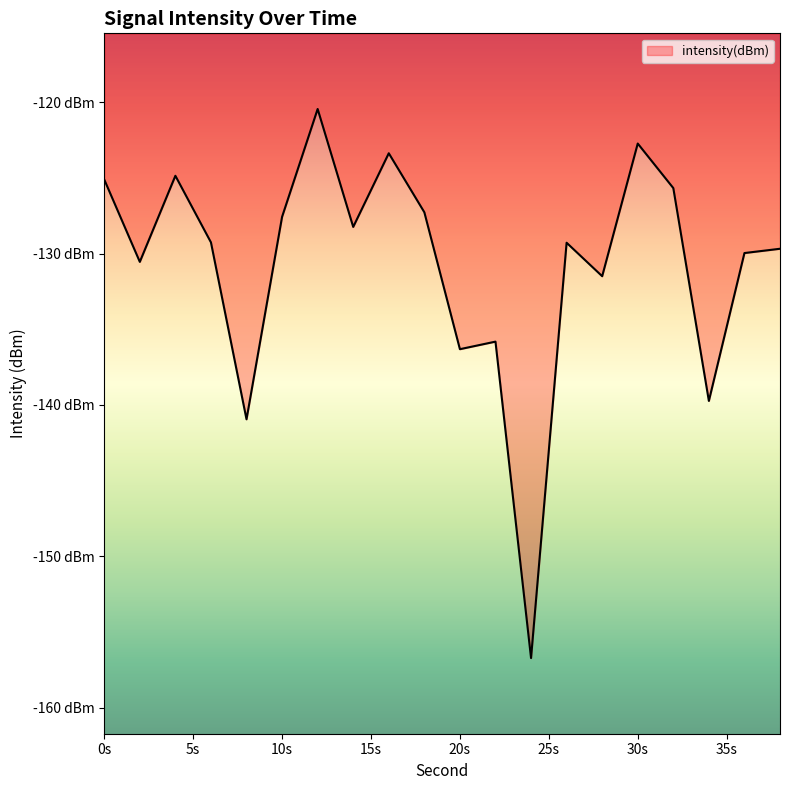

Is this an area chart (filled region under the line)?

Yes